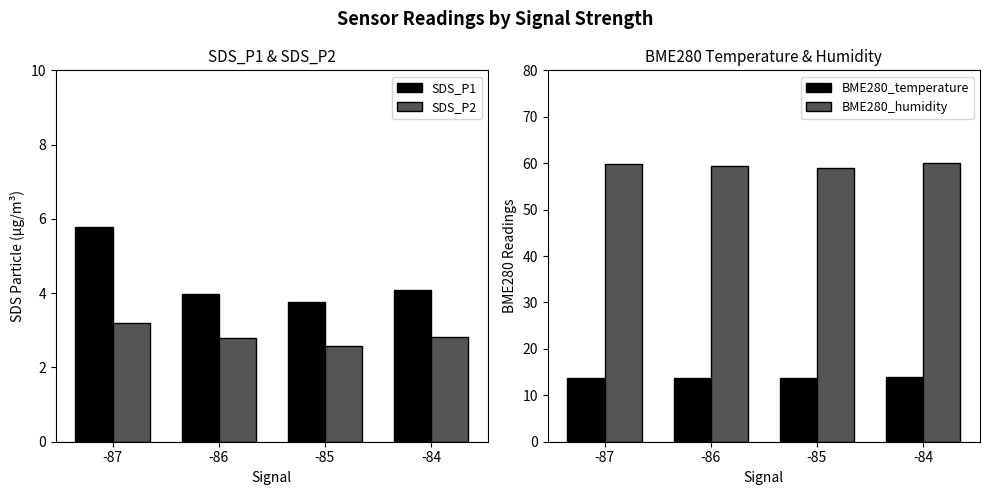

What is the total value across all series at -86?

79.9